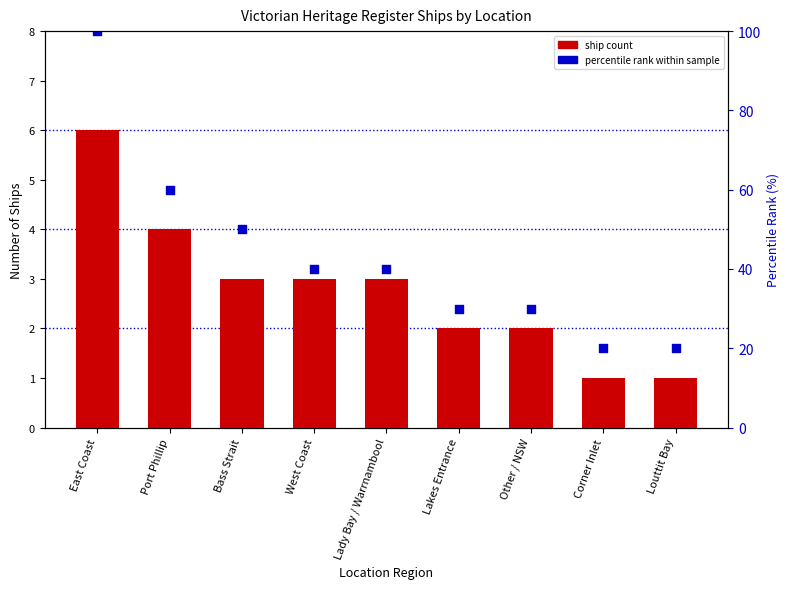

What are all the series names shown in the legend?

ship count, percentile rank within sample